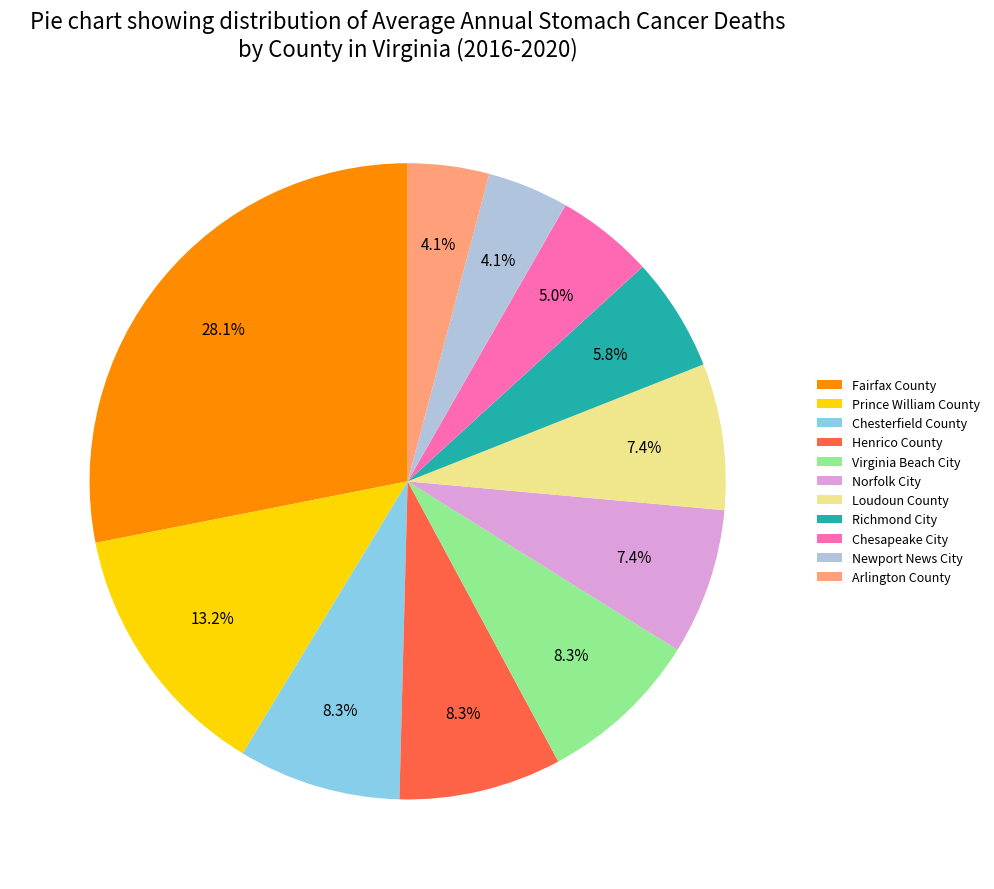

What percentage is the Loudoun County slice, to the nearest percent?

7%